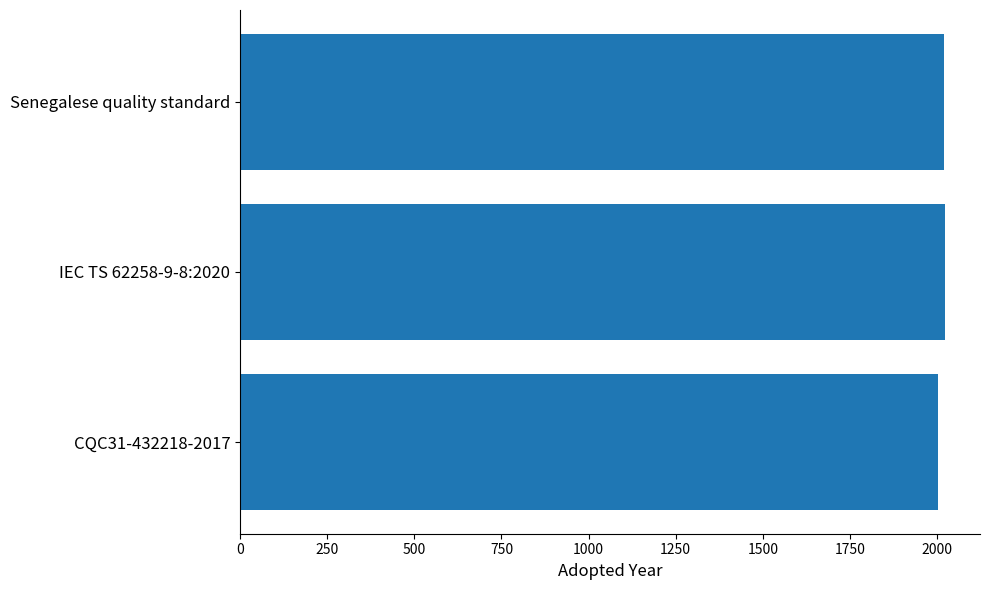

The chart shows a value of 1369 at IEC TS 62258-9-8:2020. True or false?

False